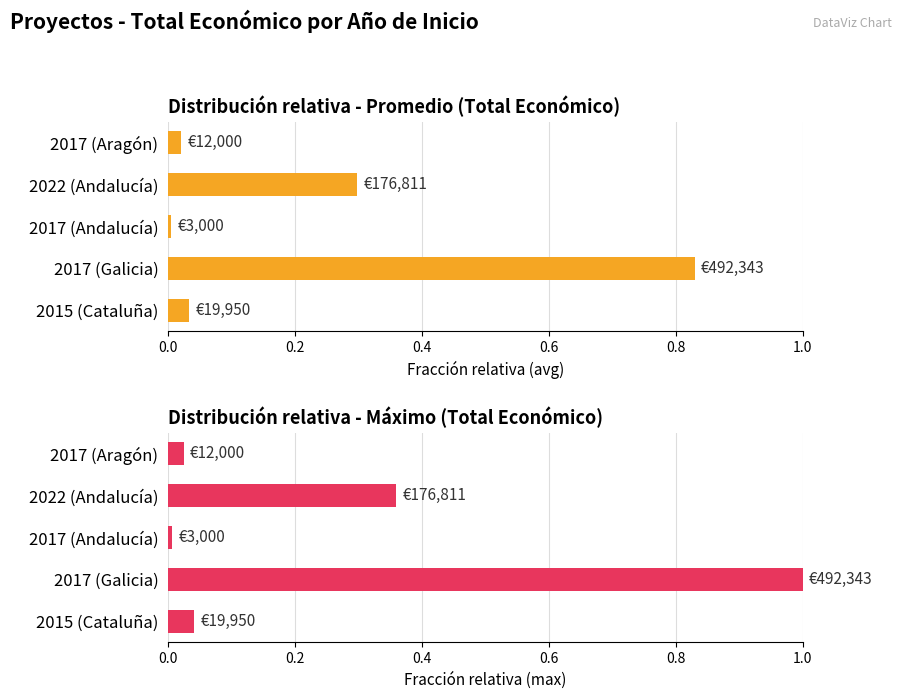

At how many categories does at least one series exceed 0?

5